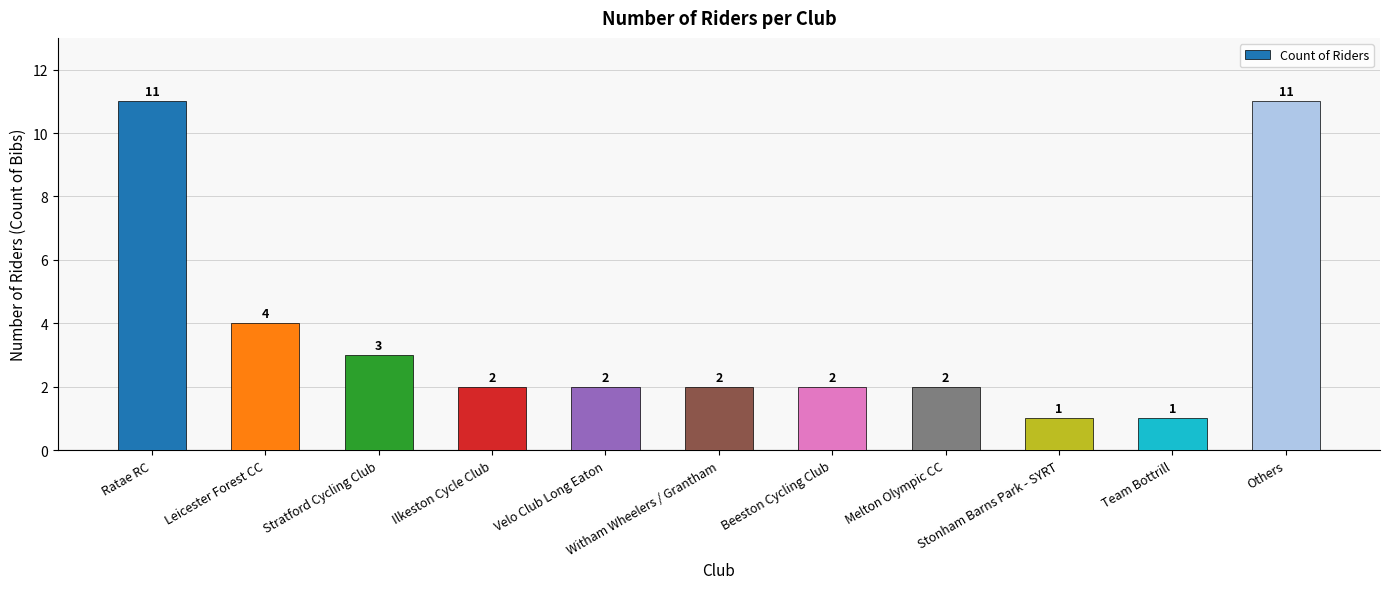

What is the difference between the maximum and minimum values?

10